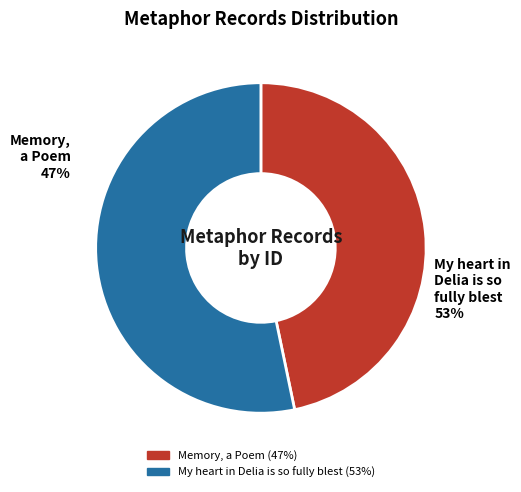

How much of the chart is everything except My heart in Delia is so fully blest?

46.7%